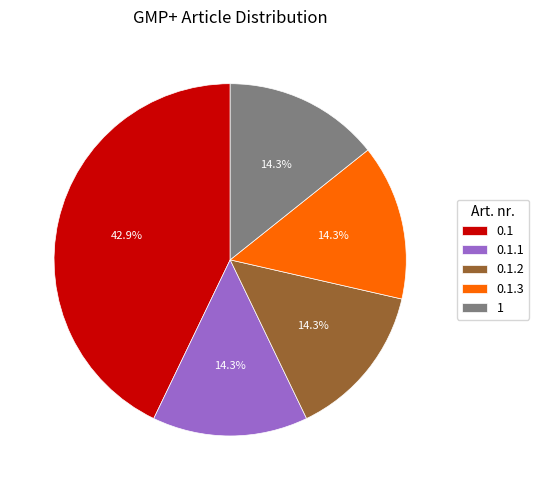

What is the ratio of the value at 1 to the value at 0.1.1?

1.0